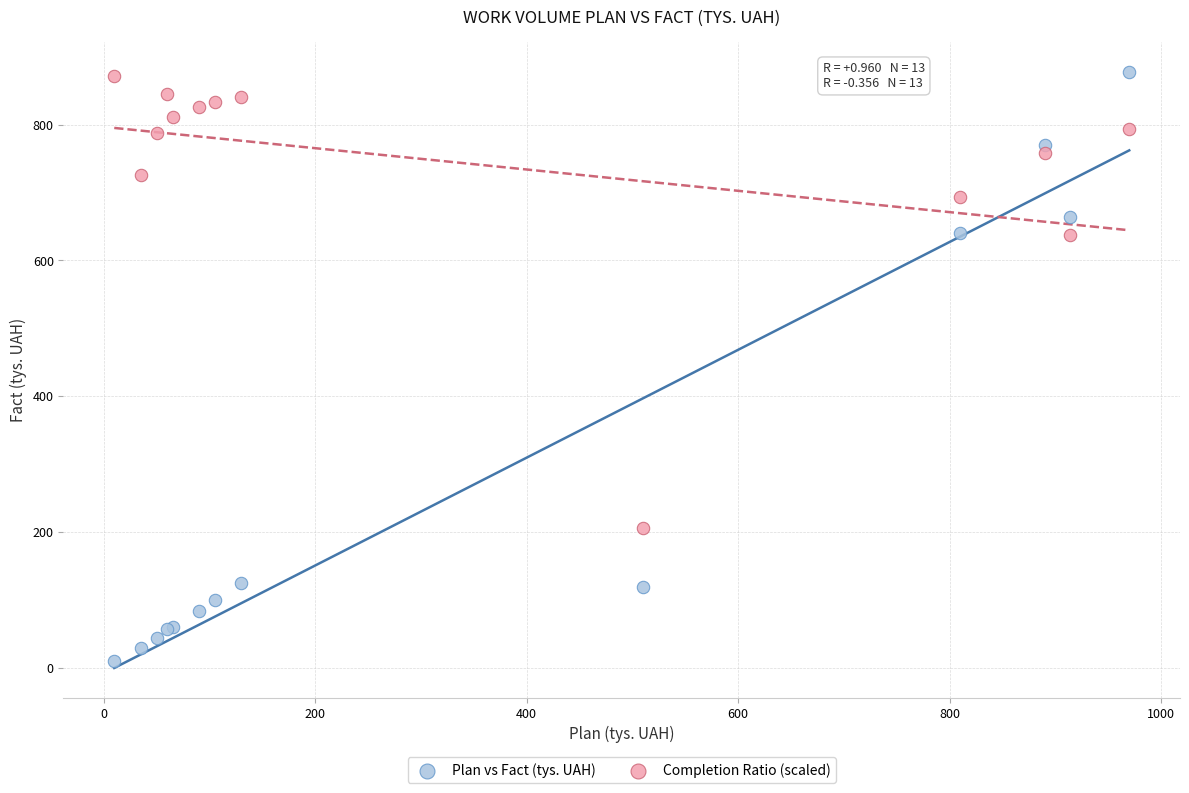

Which series reaches the minimum Y coordinate?

Plan vs Fact (tys. UAH)